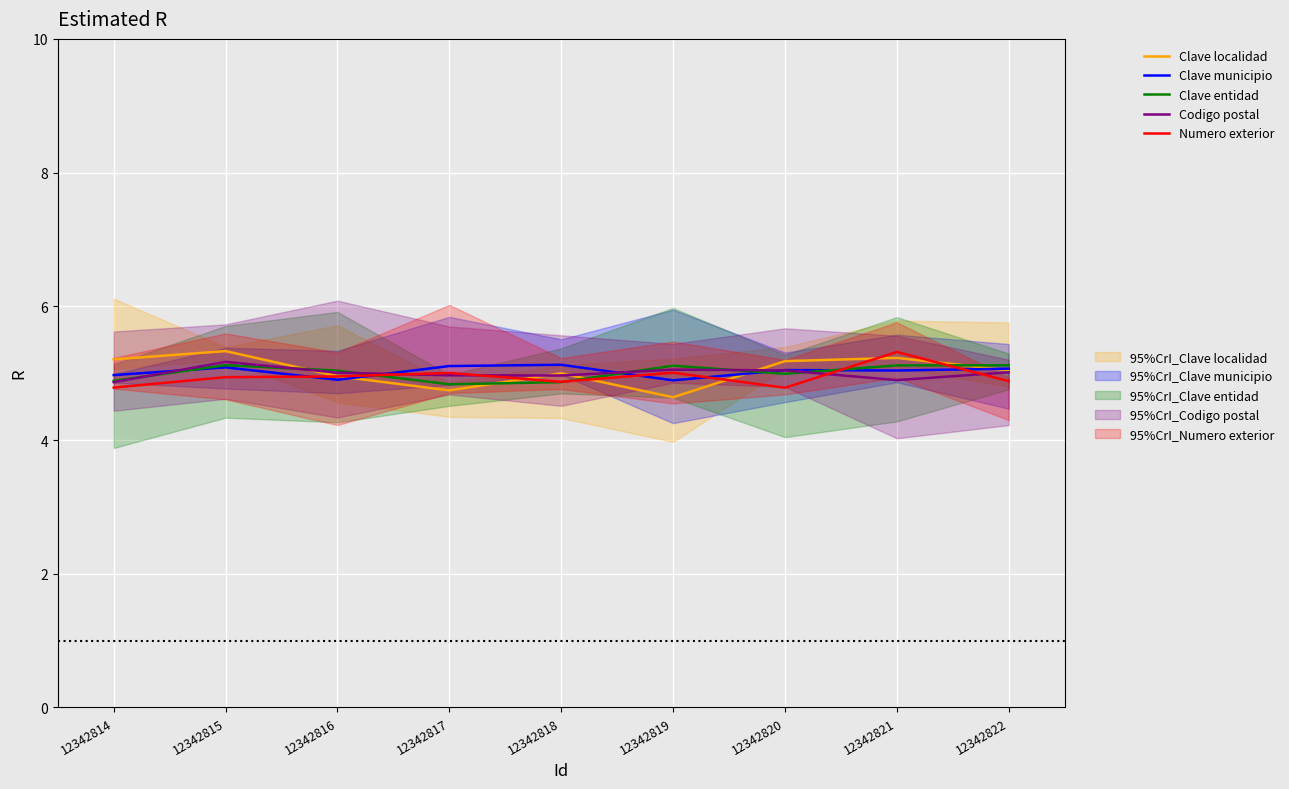

Rank the series at 12342821 from lowest to highest value.

Codigo postal, Clave municipio, Clave entidad, Clave localidad, Numero exterior